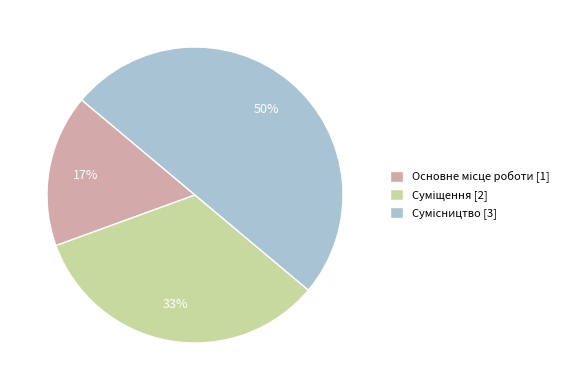

To the nearest percent, what is the difference between the largest and smallest slice percentages?

33%